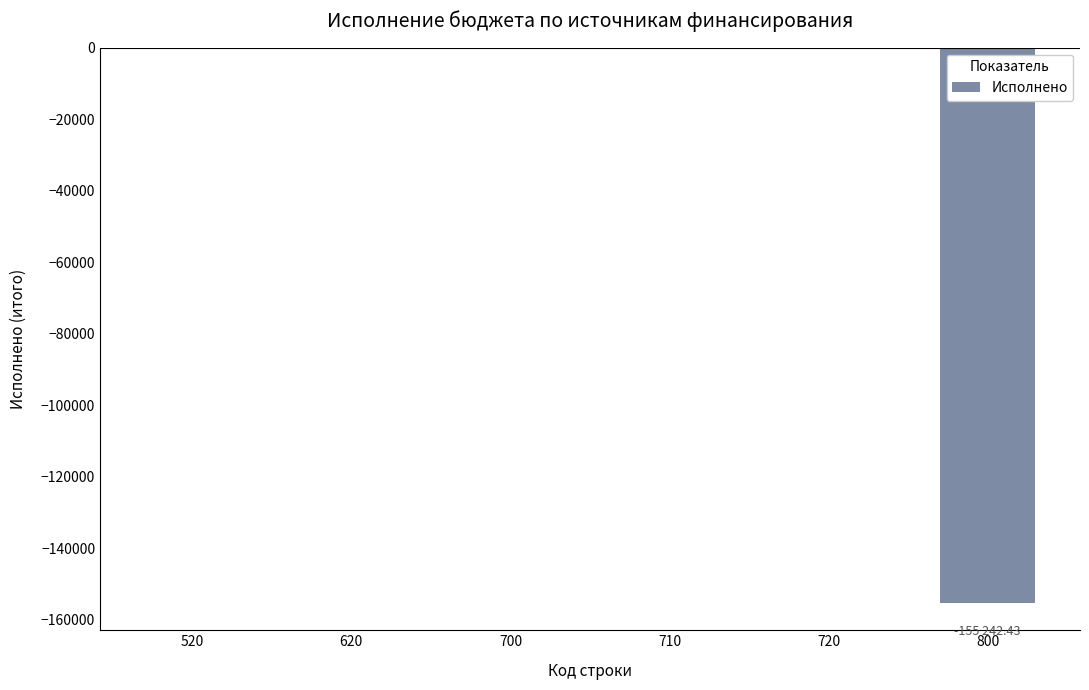

True or false: the data shows 0.0 at 710.

True